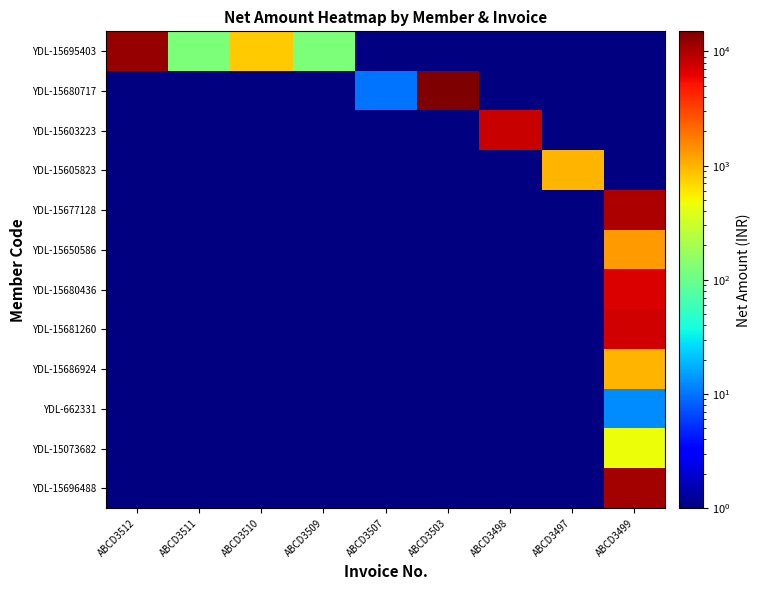

The value of YDL-15605823 at ABCD3497 is 1301.2. True or false?

False